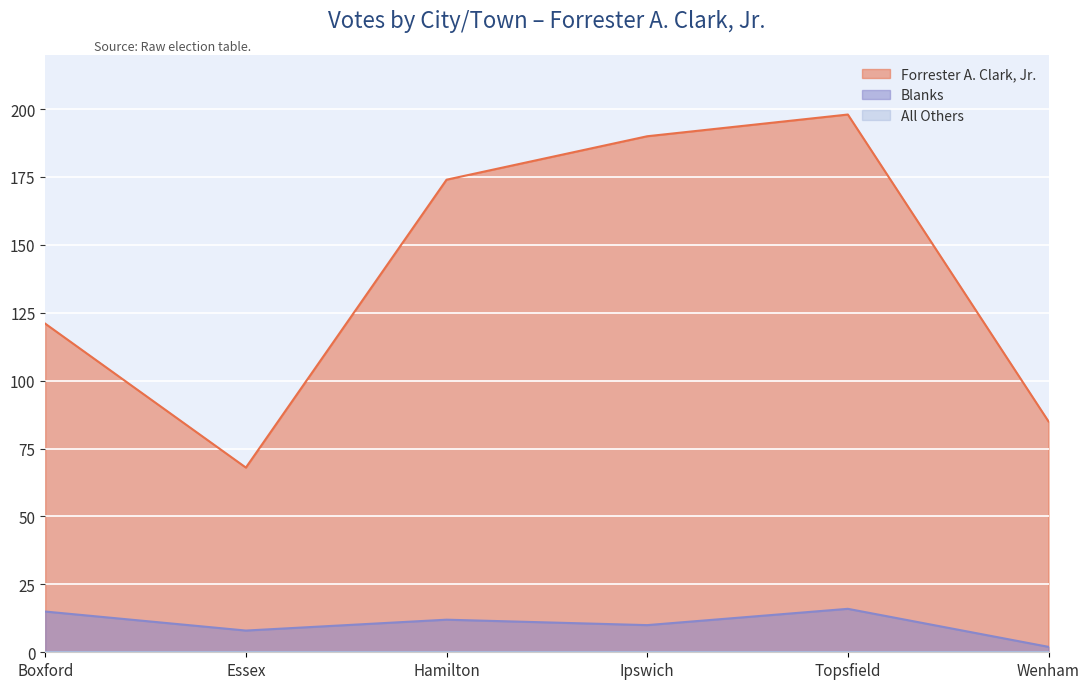

What is the maximum value for Forrester A. Clark, Jr.?

198